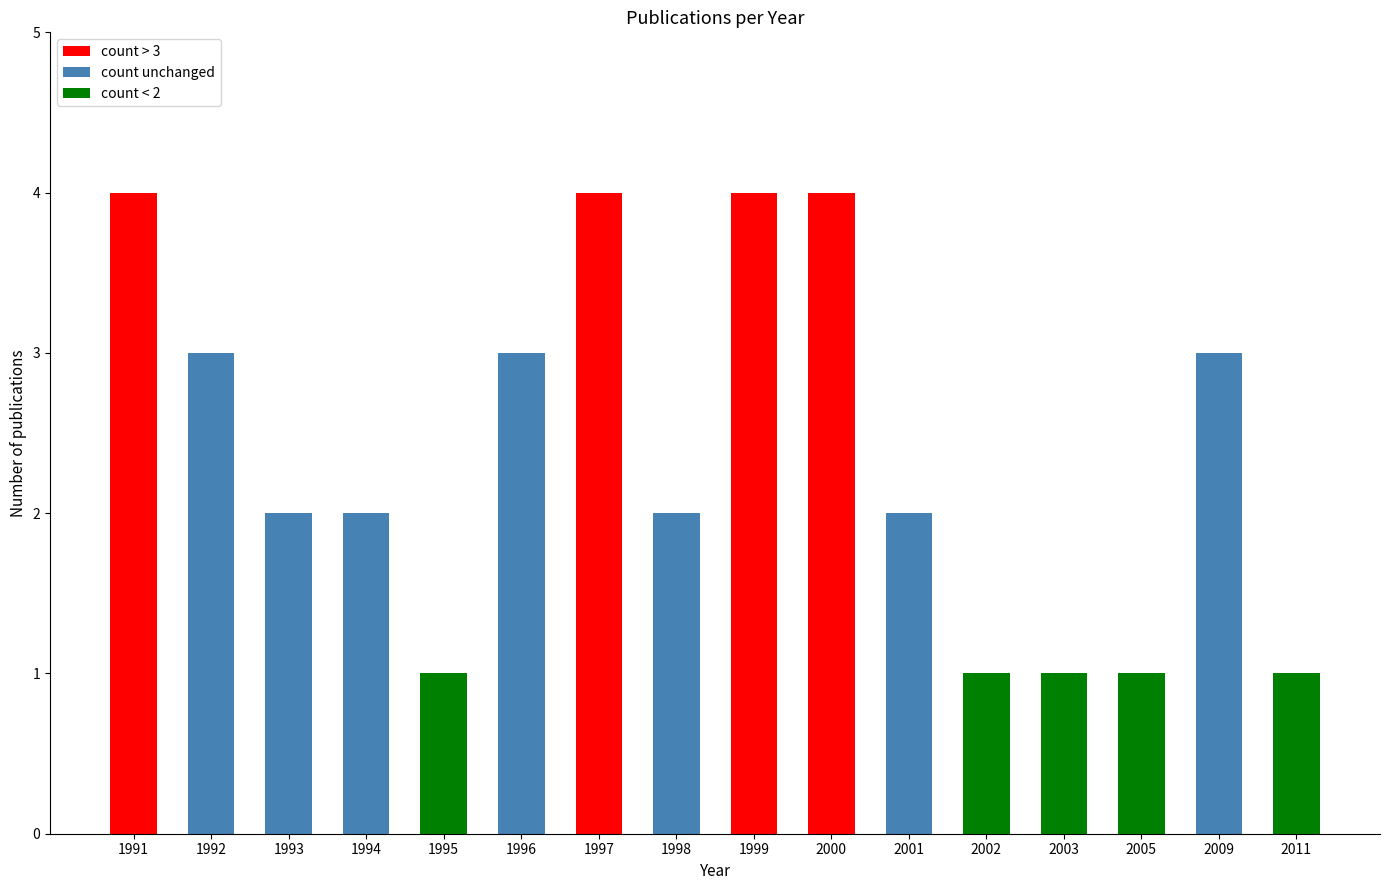

Which category has the highest value across all series?

1991